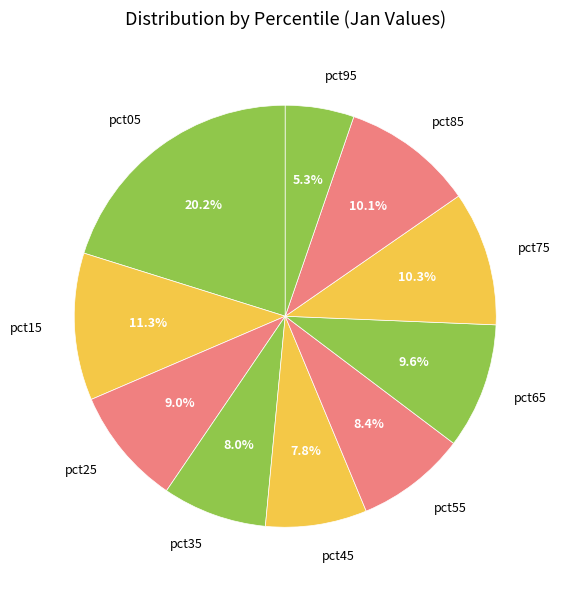

How many slices are in this pie chart?

10